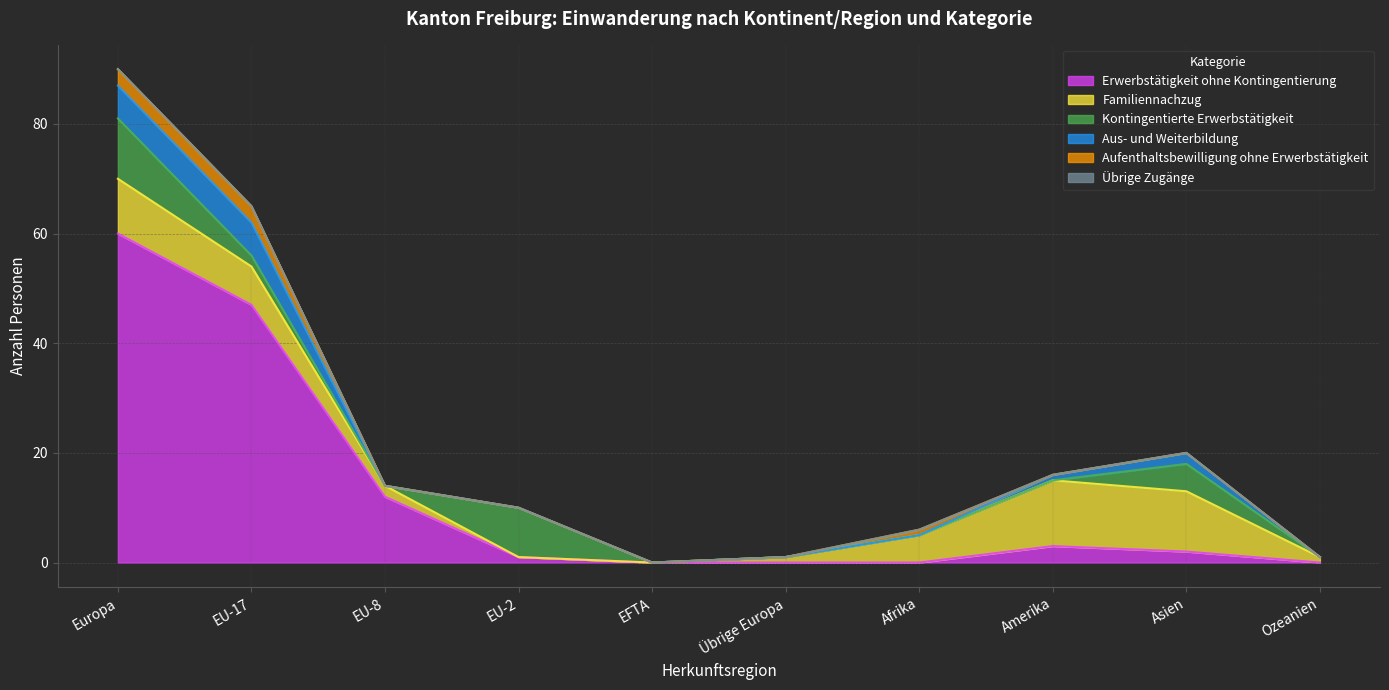

True or false: Aufenthaltsbewilligung ohne Erwerbstätigkeit has a value of 2 at EU-17.

False